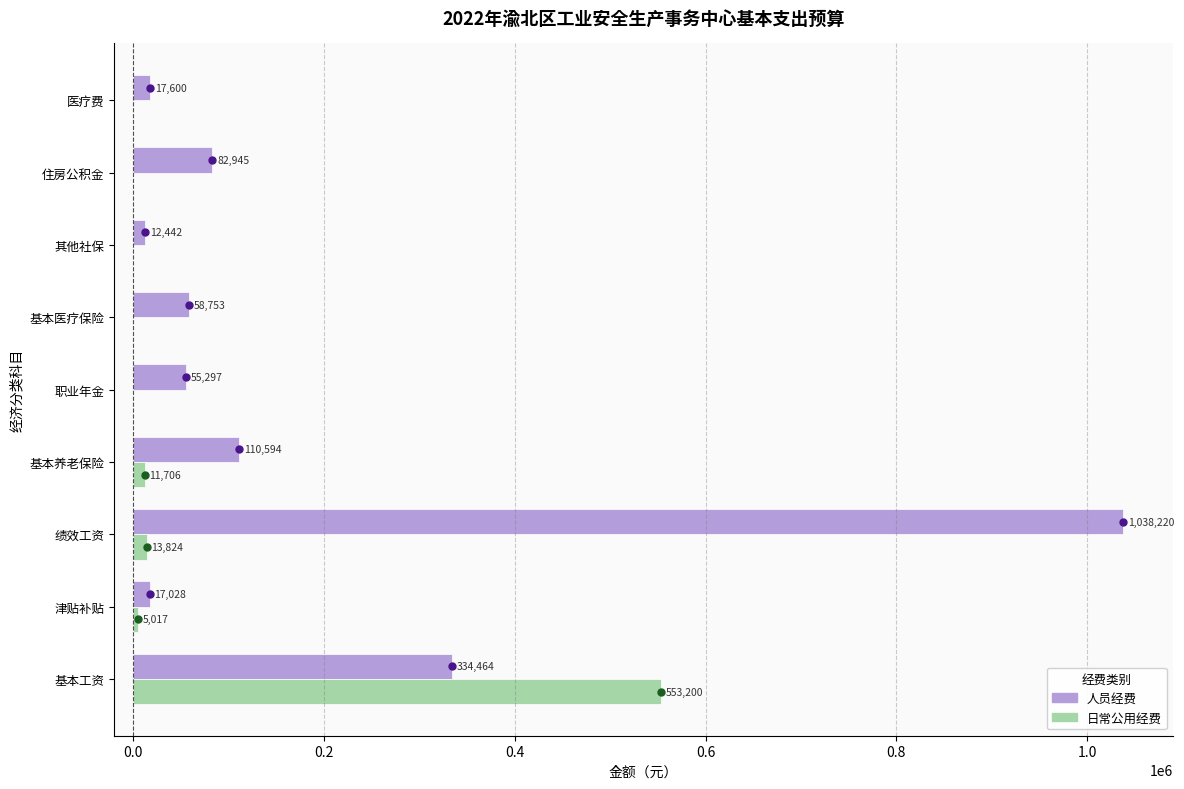

Where is 日常公用经费 nearest to the value 276600?

绩效工资